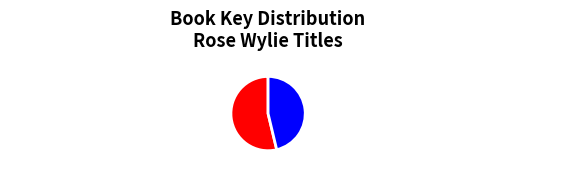

Approximately how many times larger is the value at Result 2: Rose Wylie: painting a noun... compared to Result 1: Rose Wylie: Which One?

0.9